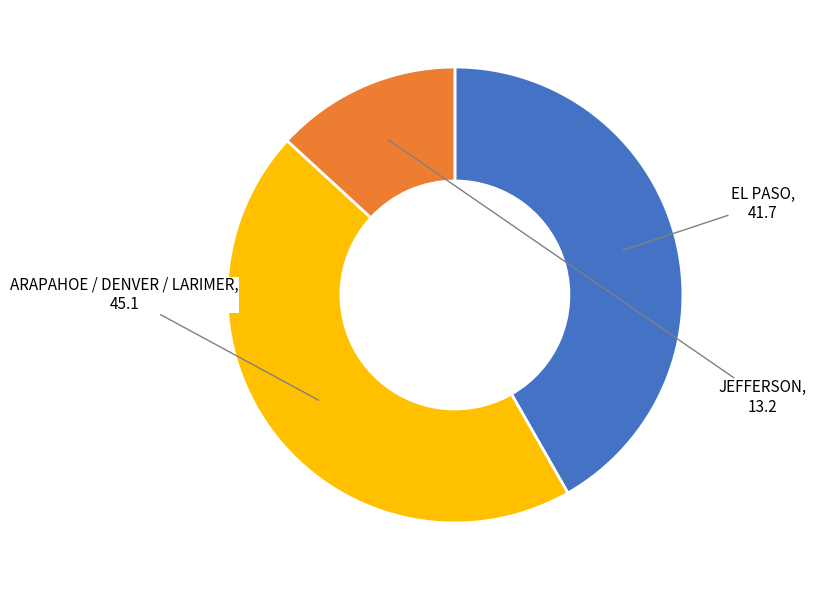

Is there a majority slice in this chart?

No